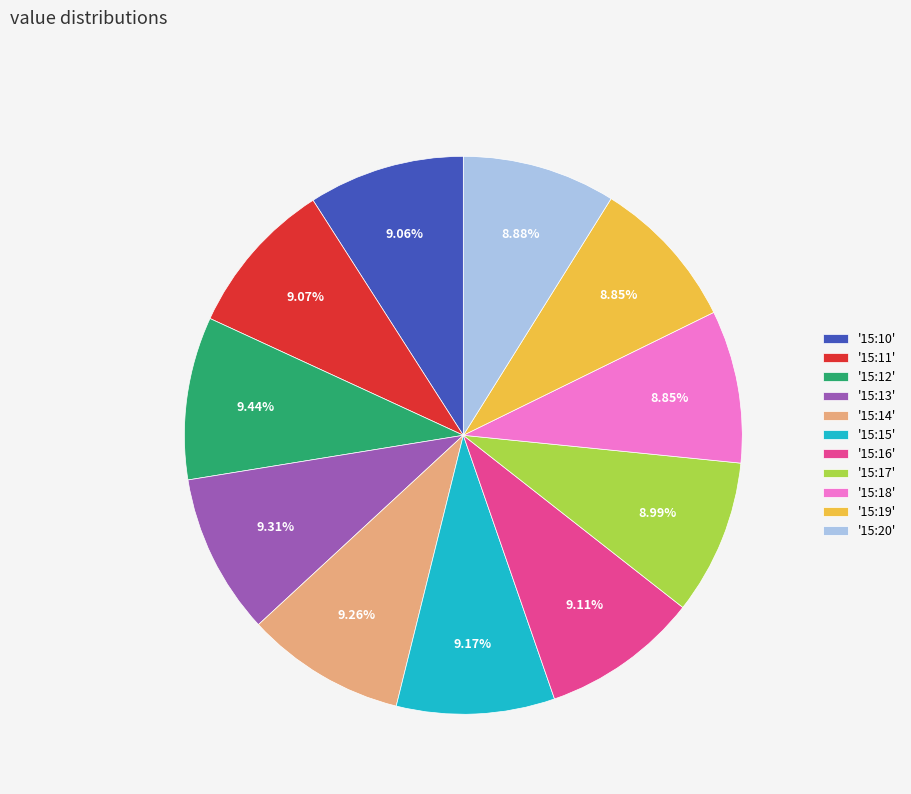

Combined, do '15:13' and '15:14' account for over 50%?

No